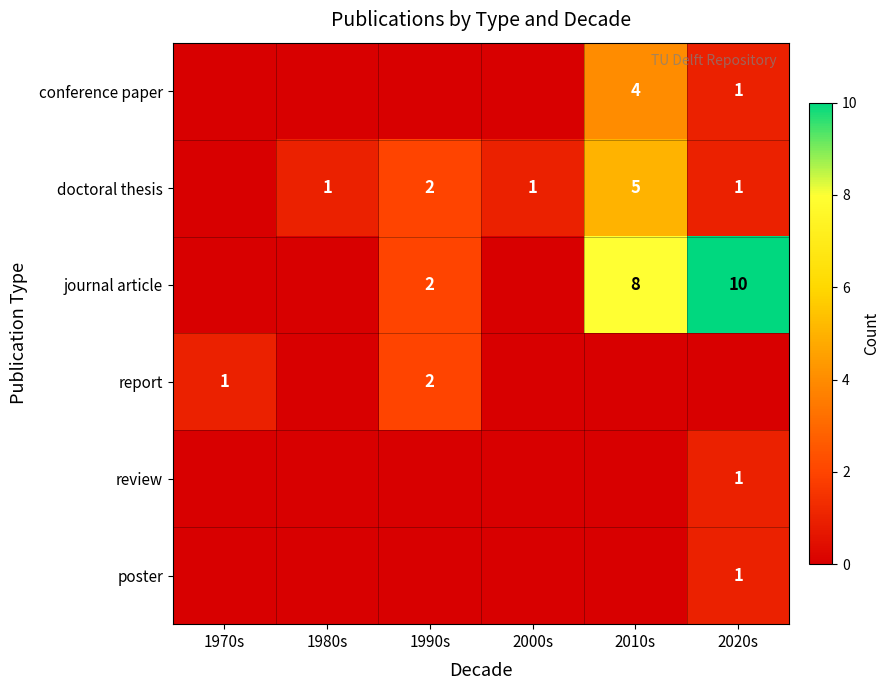

Is it true that doctoral thesis equals 1 at 1990s?

False